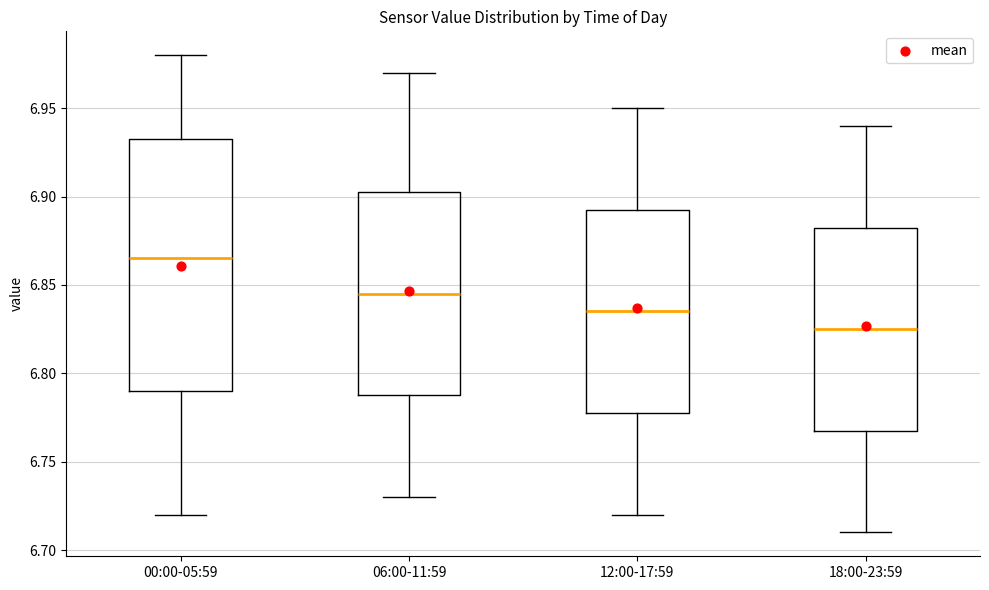

Where does the median line of the box for 06:00-11:59 sit on the y-axis? The values are not printed on the chart, so give them approximately, as read against the axis.

6.845